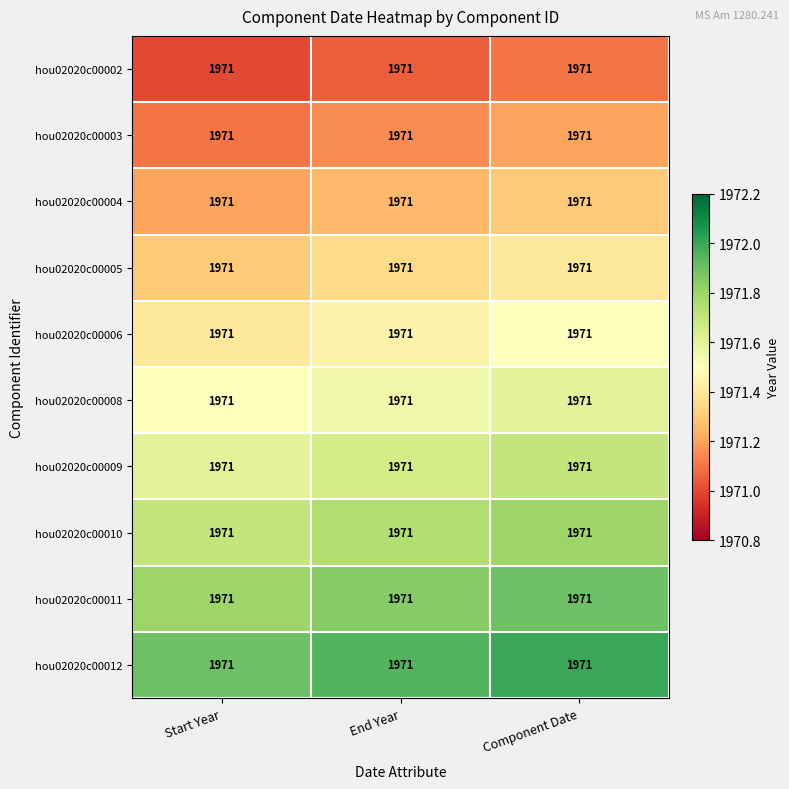

How many series are shown in this chart?

10